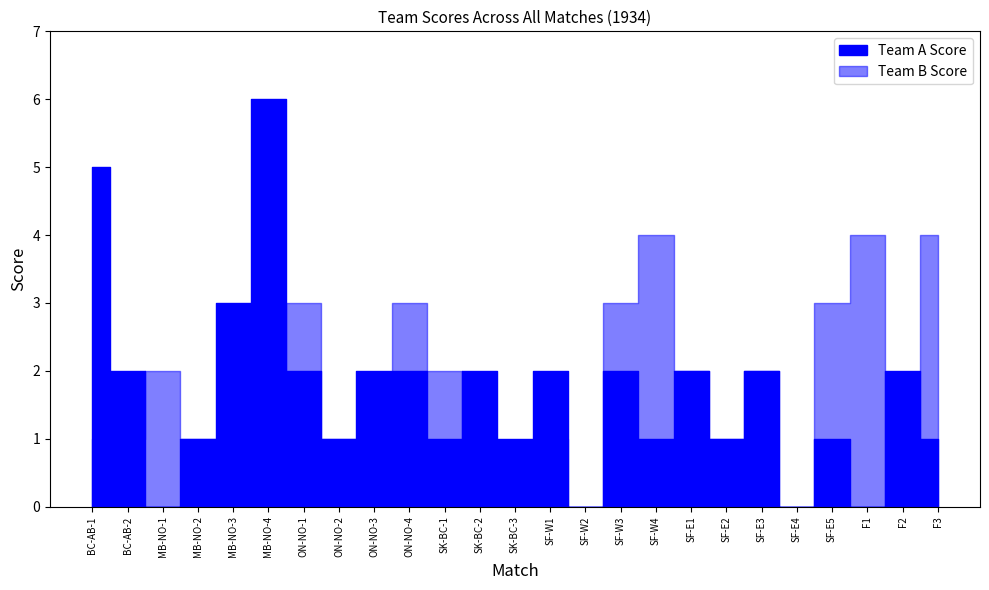

Count the Team A Score values in the range 1 to 2.

18